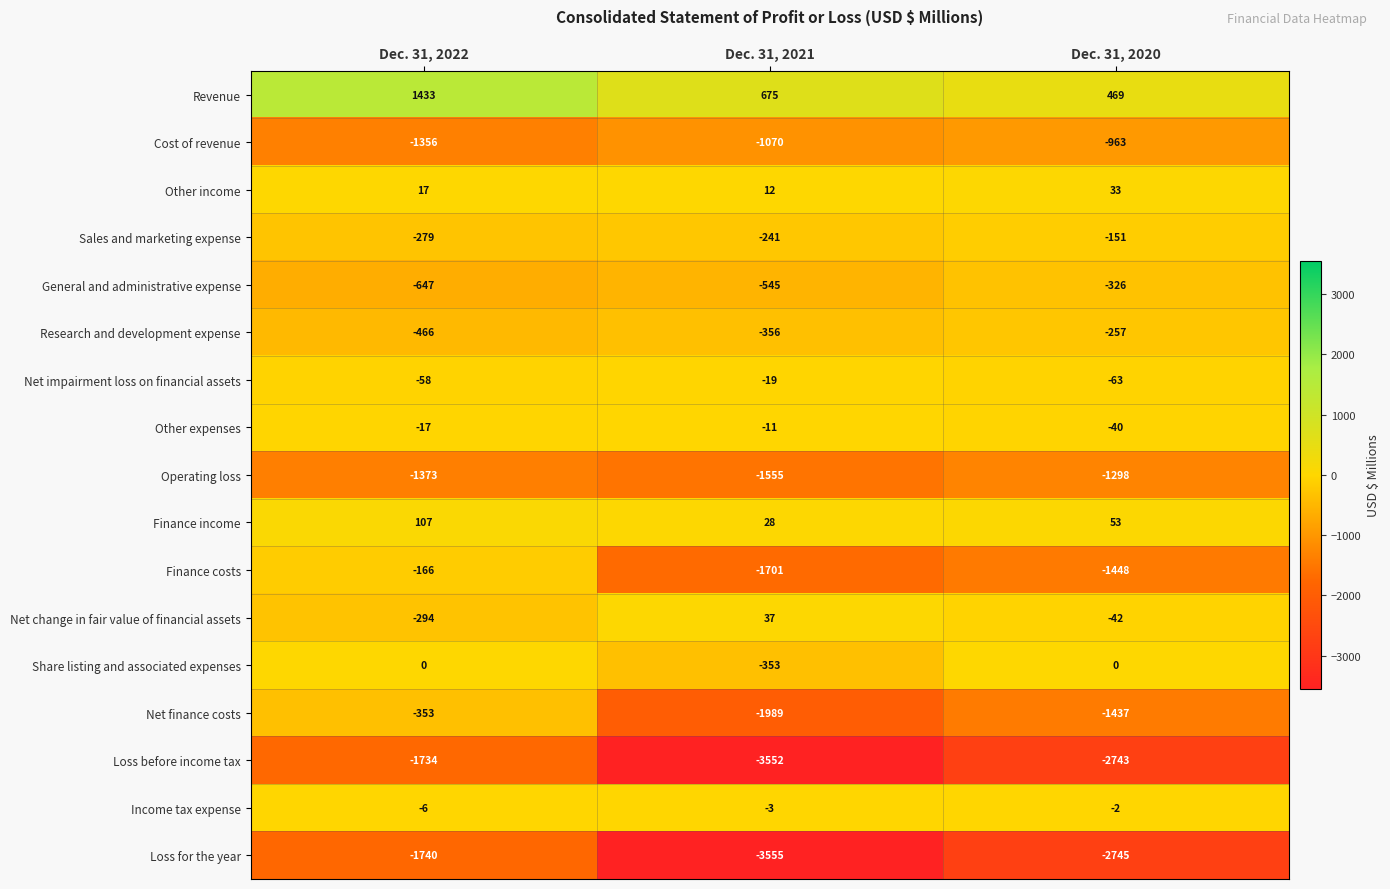

The Cost of revenue series shows -1616 at Dec. 31, 2021. True or false?

False